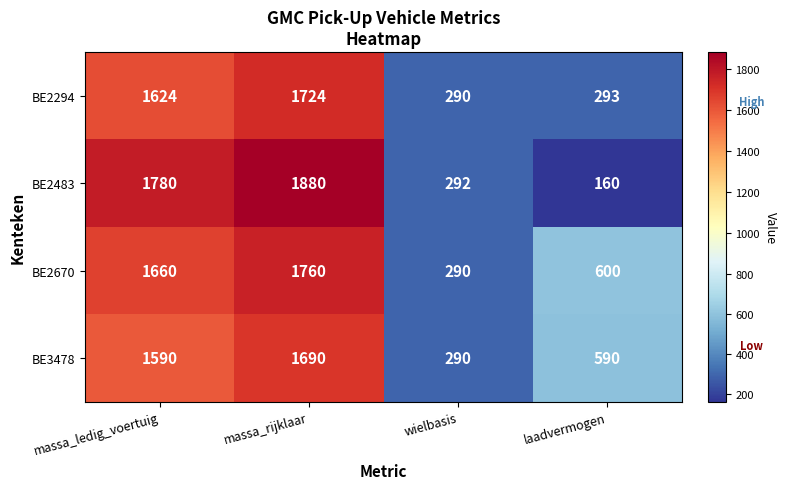

Reading right to left, transcribe all the data shown in this chart.

BE2294: 293	290	1724	1624
BE2483: 160	292	1880	1780
BE2670: 600	290	1760	1660
BE3478: 590	290	1690	1590